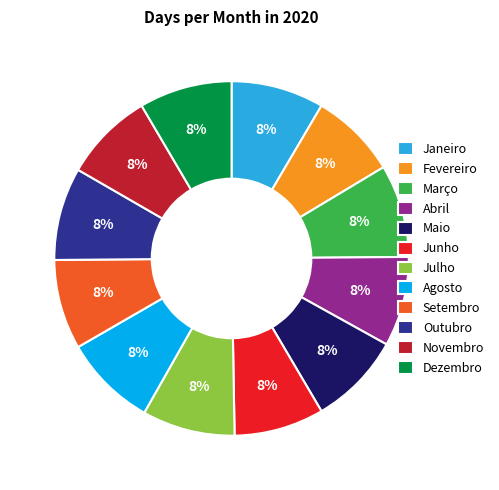

Approximately how many times larger is the value at Julho compared to Agosto?

1.0